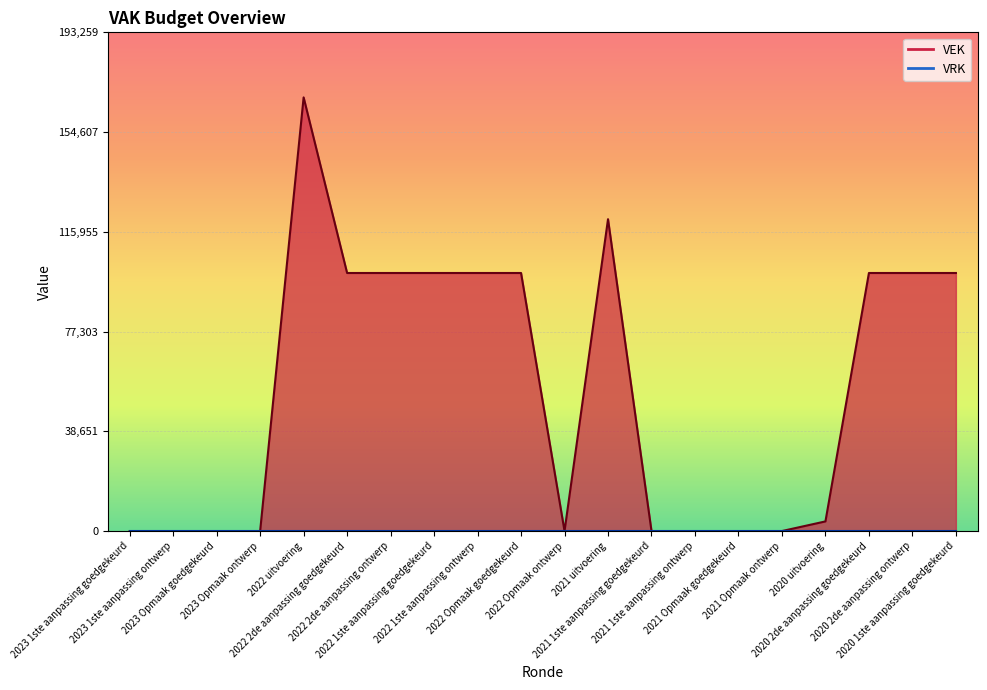

The chart shows a value of 0 at 2021 1ste aanpassing goedgekeurd. True or false?

True